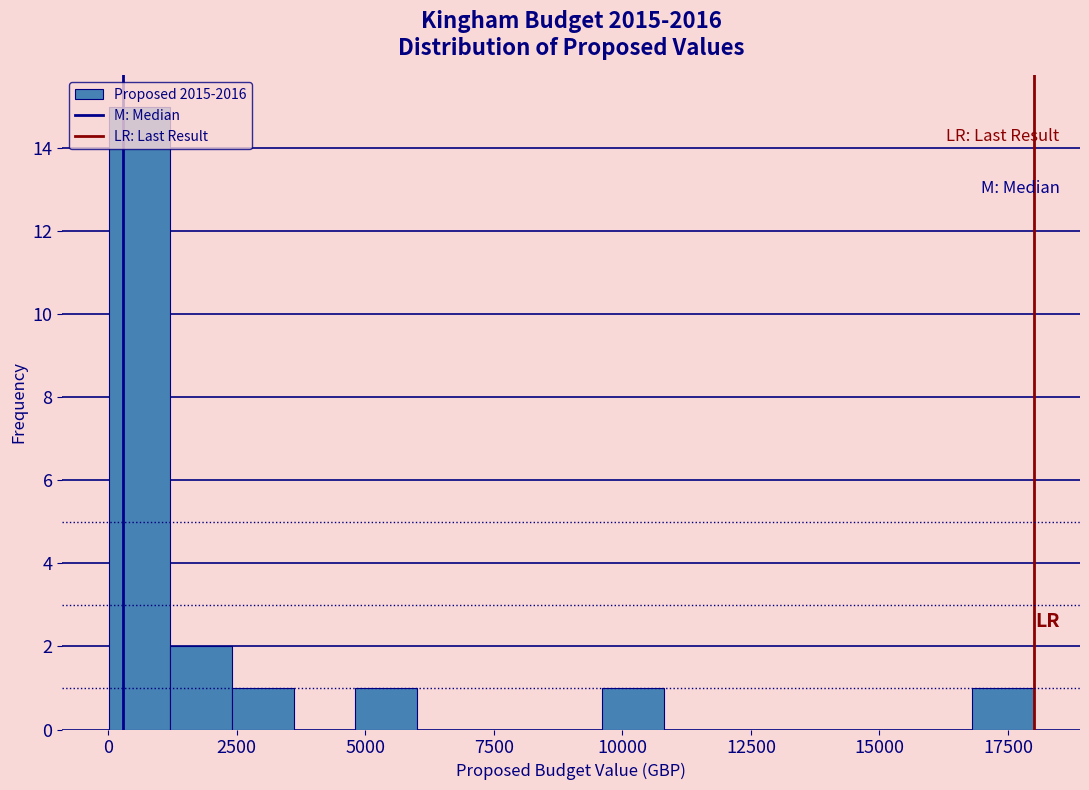

Around what value on the x-axis is the tallest bar? Give the approximate position of its centre, as read against the axis.

500